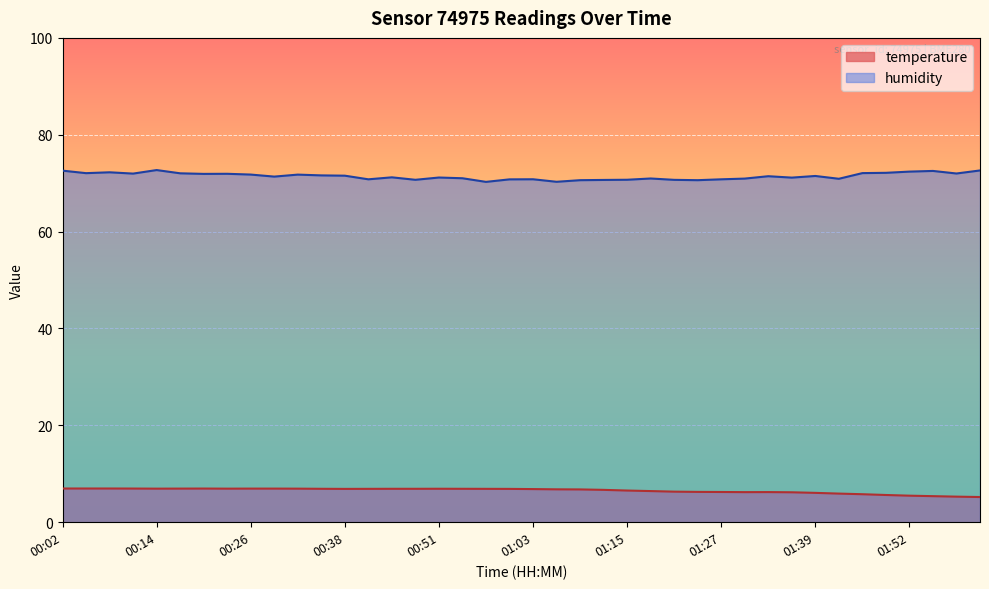

True or false: temperature has a value of 2.4 at 01:58.

False